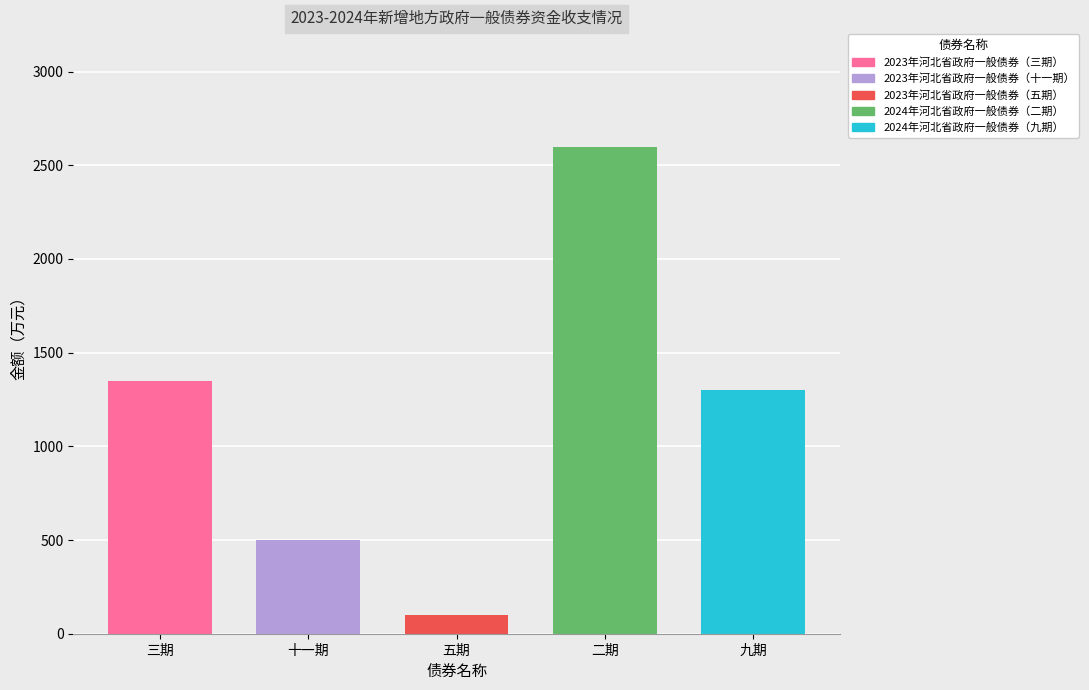

What position from the right is 2023年河北省政府一般债券（十一期）?

4